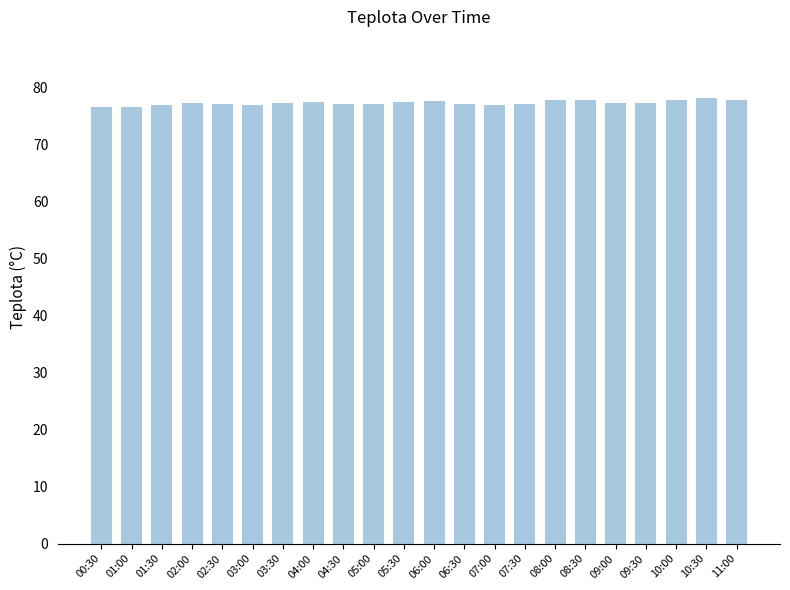

What is the average value?

77.3